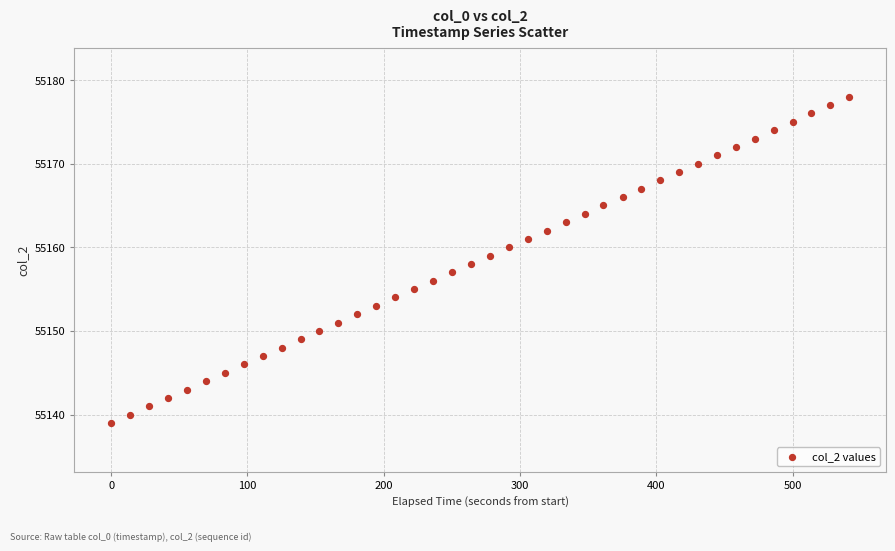

What is the range of Y values (max minus min)?

39